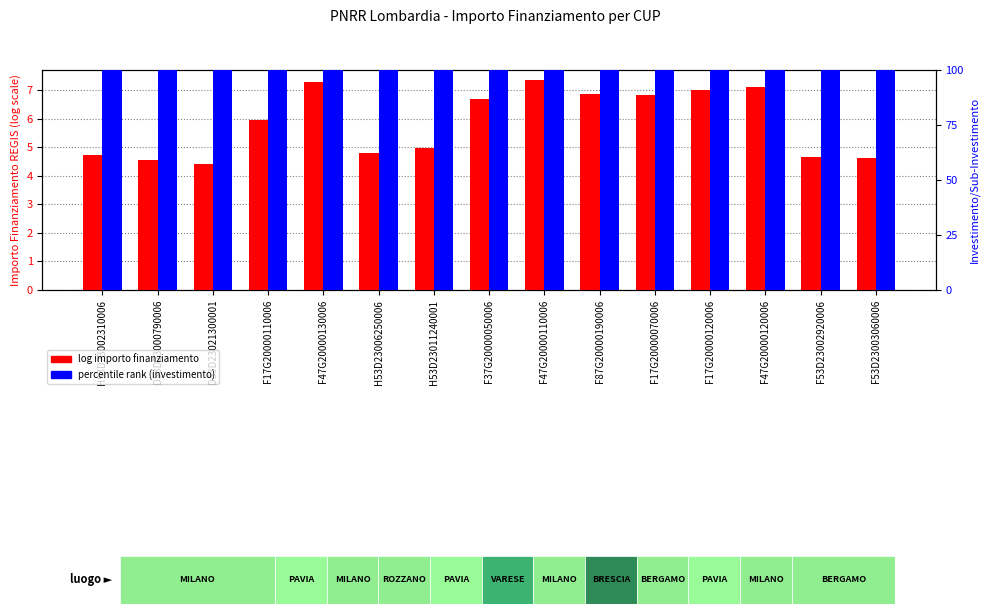

Reading right to left, what are all the values shown in this chart?

log importo finanziamento: 4.6	4.6	7.1	7.0	6.8	6.8	7.3	6.7	5.0	4.8	7.3	6.0	4.4	4.6	4.7
percentile rank (investimento): 100.0	100.0	100.0	100.0	100.0	100.0	100.0	100.0	100.0	100.0	100.0	100.0	100.0	100.0	100.0